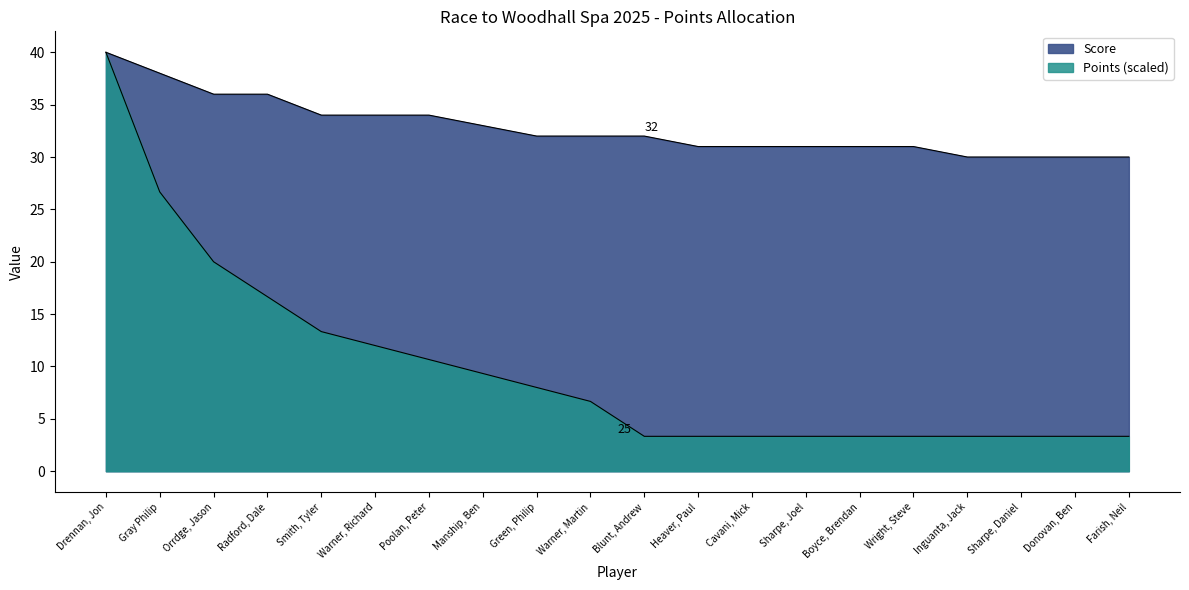

Reading right to left, transcribe all the data shown in this chart.

Score: Farish, Neil=30.0	Donovan, Ben=30.0	Sharpe, Daniel=30.0	Inguanta, Jack=30.0	Wright, Steve=31.0	Boyce, Brendan=31.0	Sharpe, Joel=31.0	Cavani, Mick=31.0	Heaver, Paul=31.0	Blunt, Andrew=32.0	Warner, Martin=32.0	Green, Philip=32.0	Manship, Ben=33.0	Poolan, Peter=34.0	Warner, Richard=34.0	Smith, Tyler=34.0	Radford, Dale=36.0	Orrdge, Jason=36.0	Gray Philip=38.0	Drennan, Jon=40.0
Points: Farish, Neil=3.3	Donovan, Ben=3.3	Sharpe, Daniel=3.3	Inguanta, Jack=3.3	Wright, Steve=3.3	Boyce, Brendan=3.3	Sharpe, Joel=3.3	Cavani, Mick=3.3	Heaver, Paul=3.3	Blunt, Andrew=3.3	Warner, Martin=6.7	Green, Philip=8.0	Manship, Ben=9.3	Poolan, Peter=10.7	Warner, Richard=12.0	Smith, Tyler=13.3	Radford, Dale=16.7	Orrdge, Jason=20.0	Gray Philip=26.7	Drennan, Jon=40.0